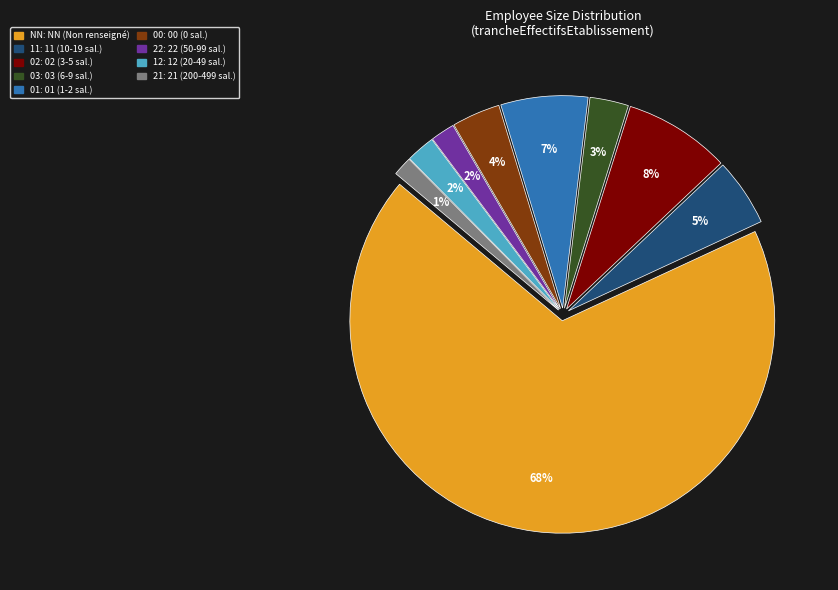

Is there a majority slice in this chart?

Yes